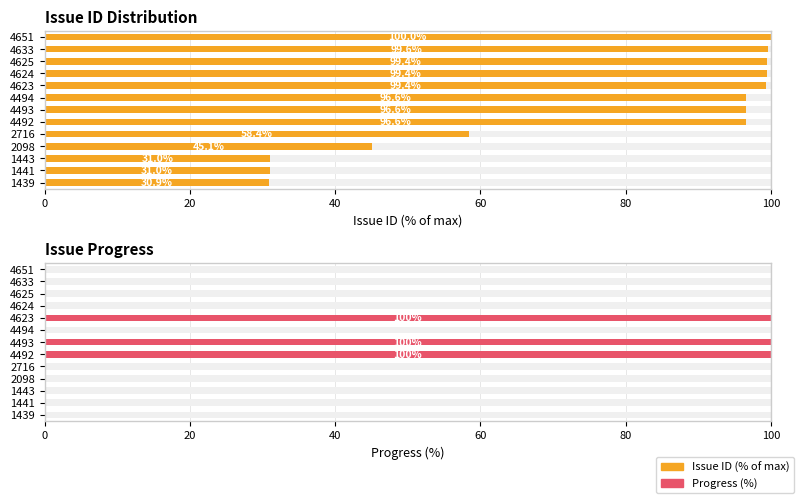

Rank the series by their average value, from highest to lowest.

Issue ID (% of max), Progress (%)